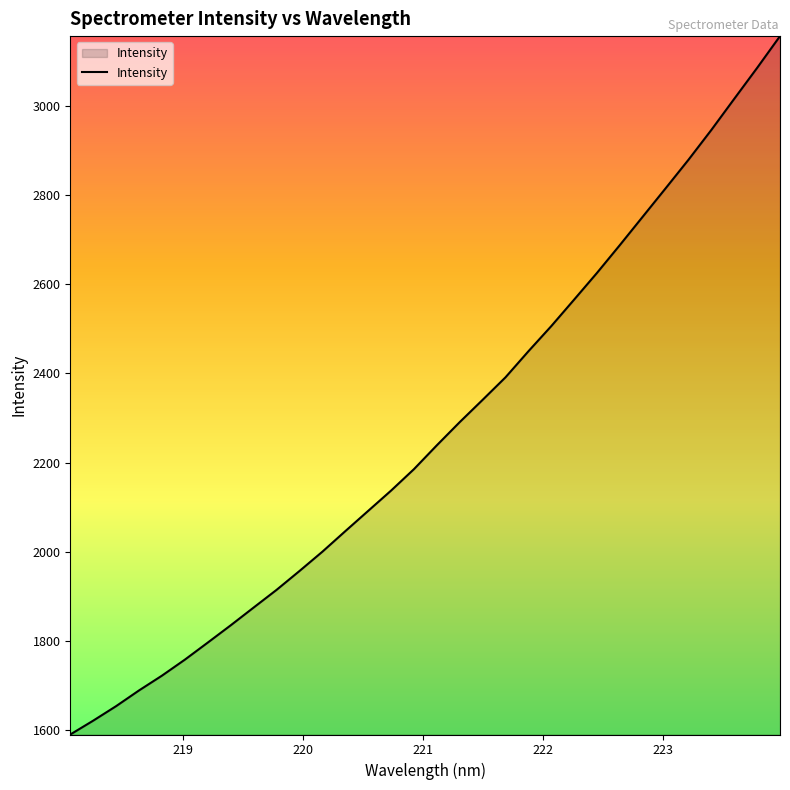

What is the minimum value shown in the chart?

1590.2